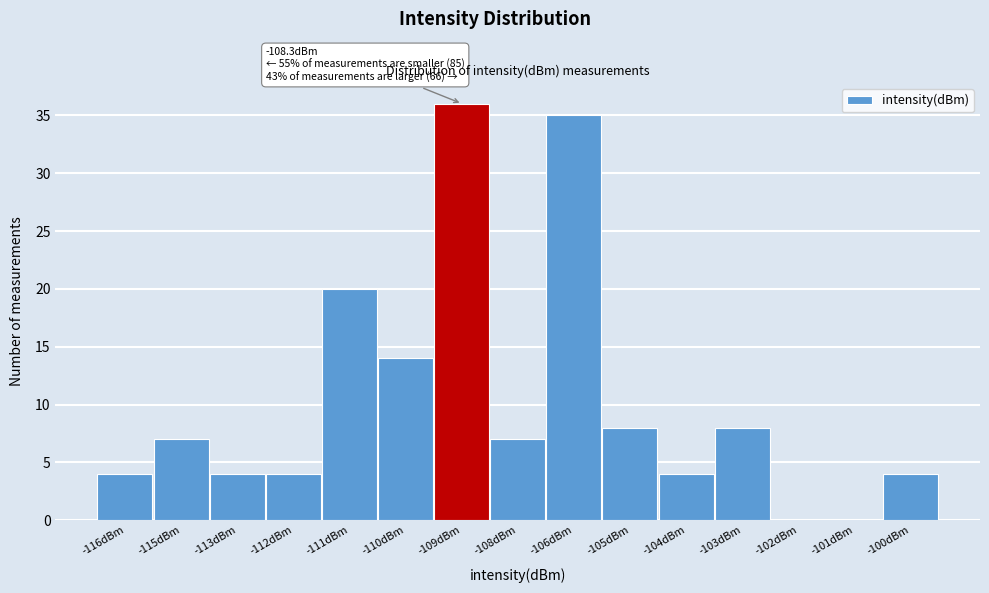

Reading left to right, extract all data points from this chart.

-116dBm=4	-115dBm=7	-113dBm=4	-112dBm=4	-111dBm=20	-110dBm=14	-109dBm=36	-108dBm=7	-106dBm=35	-105dBm=8	-104dBm=4	-103dBm=8	-102dBm=0	-101dBm=0	-100dBm=4